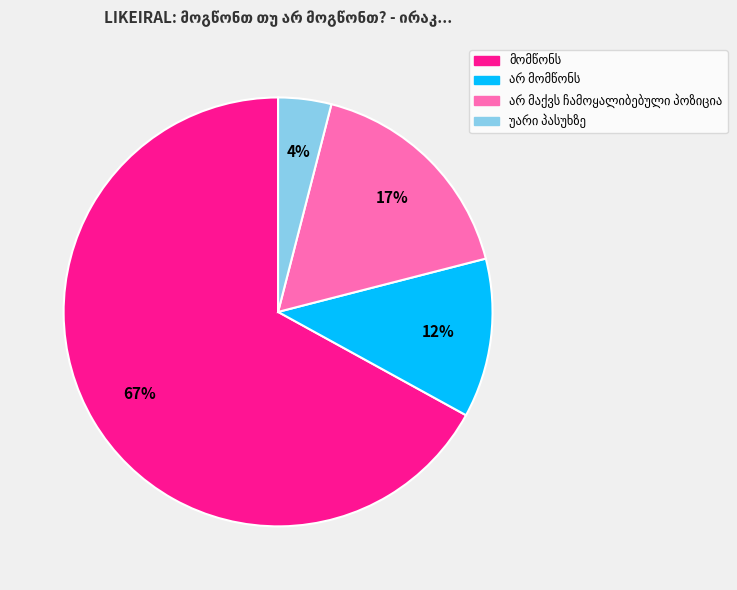

To the nearest percent, what is the difference between the largest and smallest slice percentages?

63%